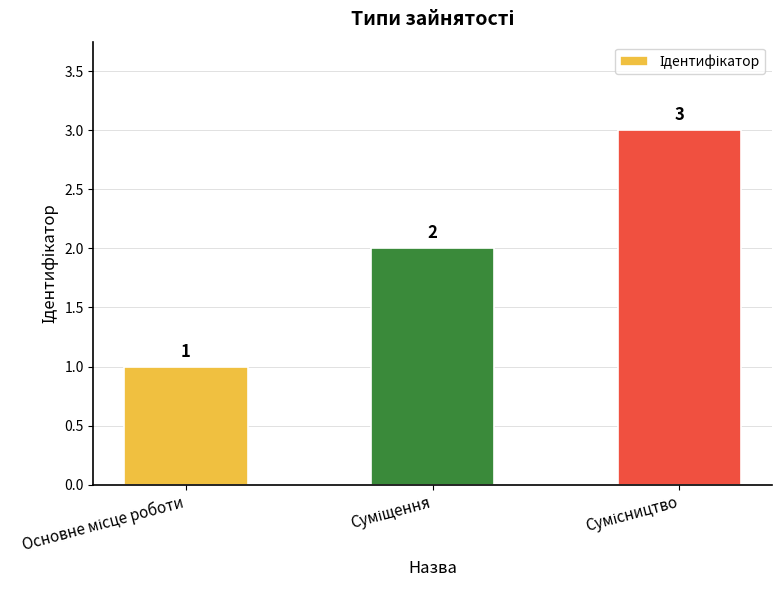

Count the number of data series in this chart.

1